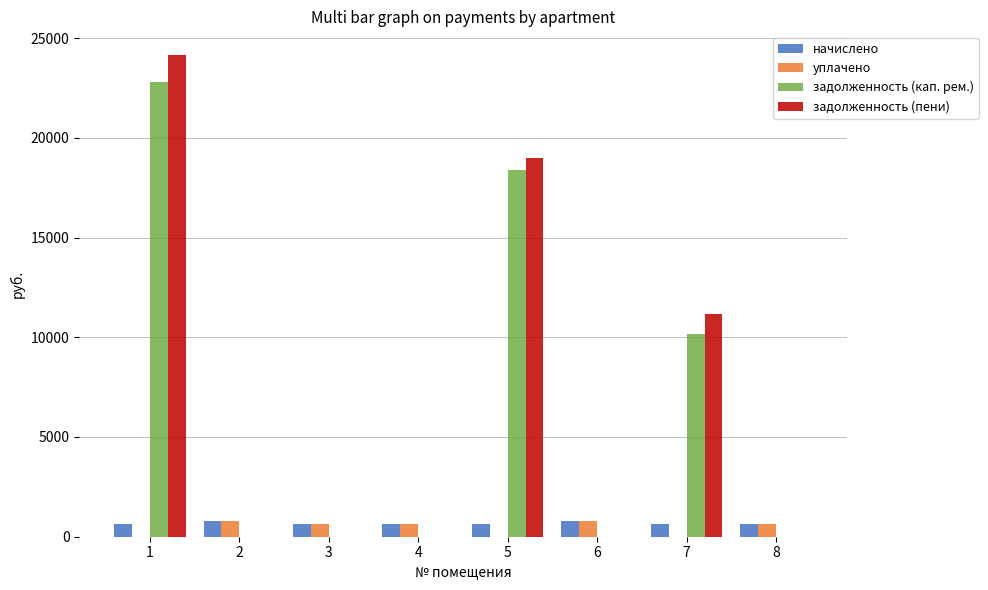

What are all the series names shown in the legend?

начислено, уплачено, задолженность (кап. рем.), задолженность (пени)